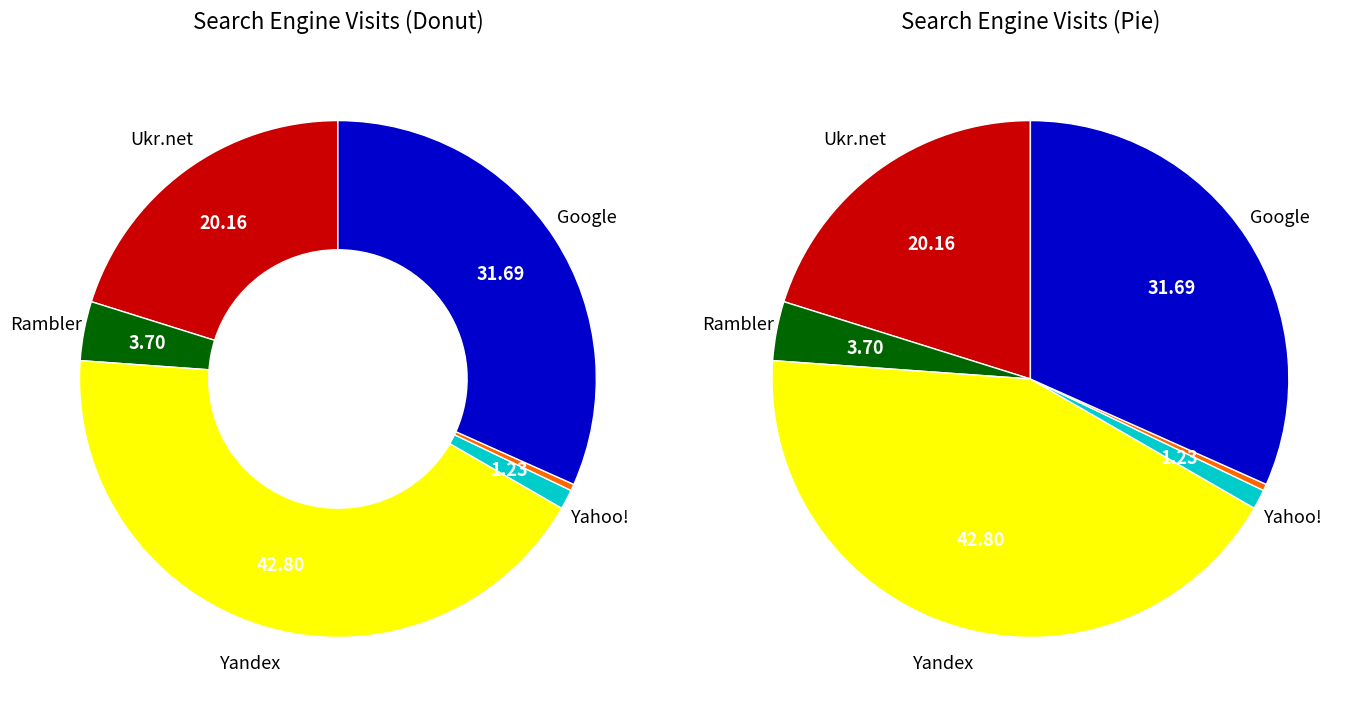

To the nearest percent, what percentage of the pie is Yahoo!?

1%